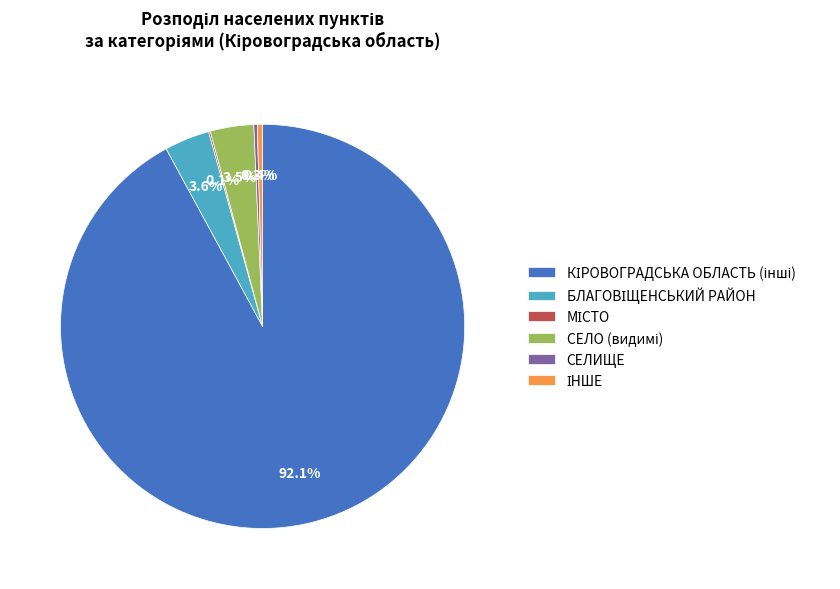

Does any single category account for the majority?

Yes